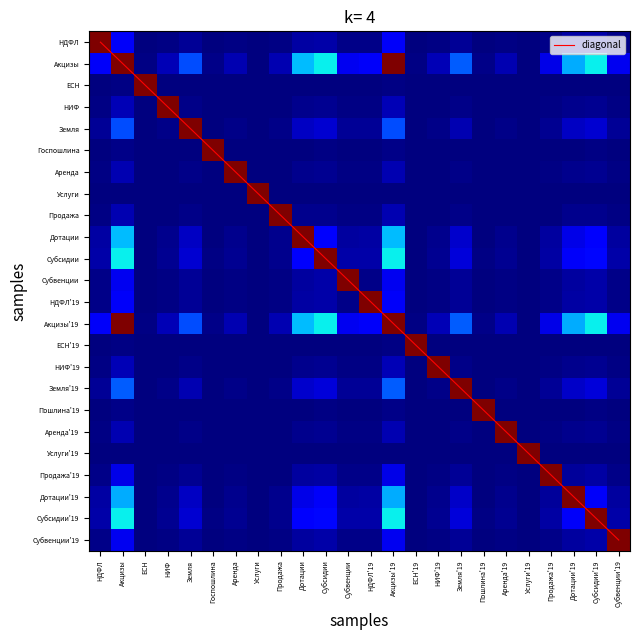

Is the value of ЕСН at Субвенции greater than the value of Дотации at НДФЛ?

No